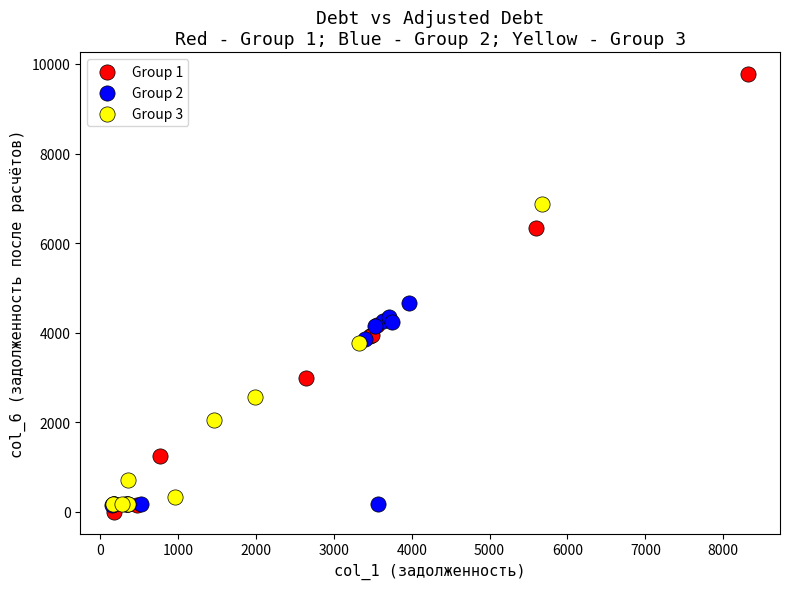

Which series reaches the minimum Y coordinate?

Group 1